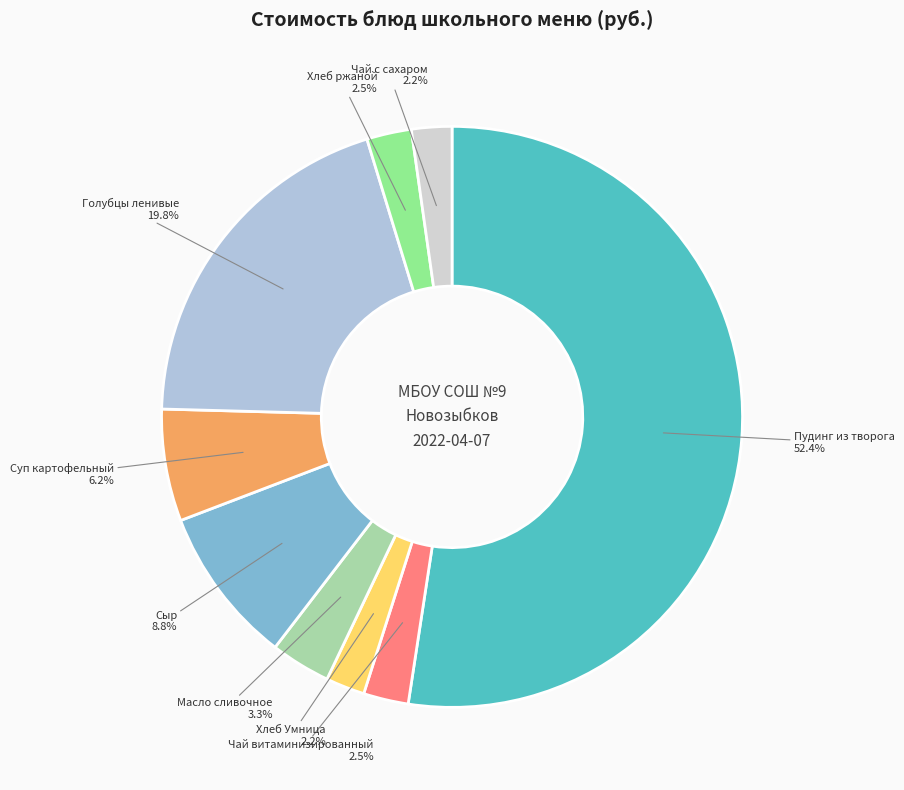

Which category has the biggest portion of the pie?

Пудинг из творога